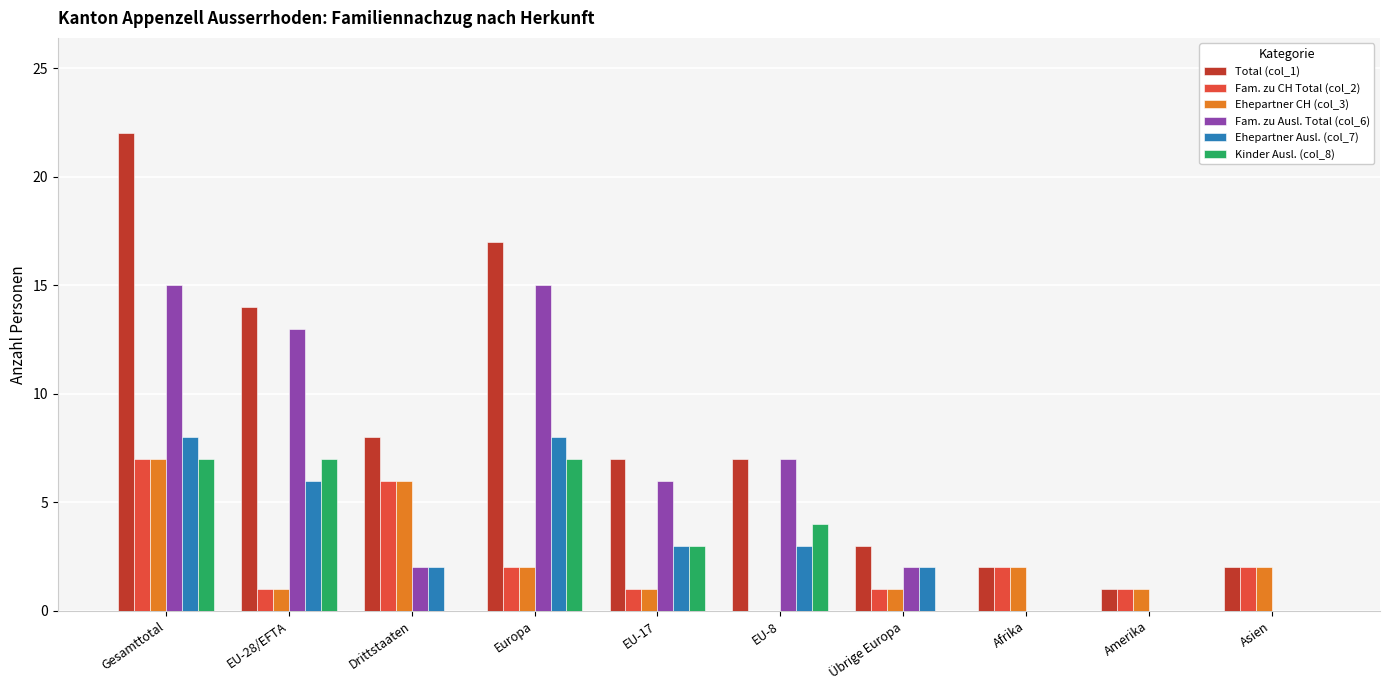

Which series has the largest total across all categories?

Total (col_1)